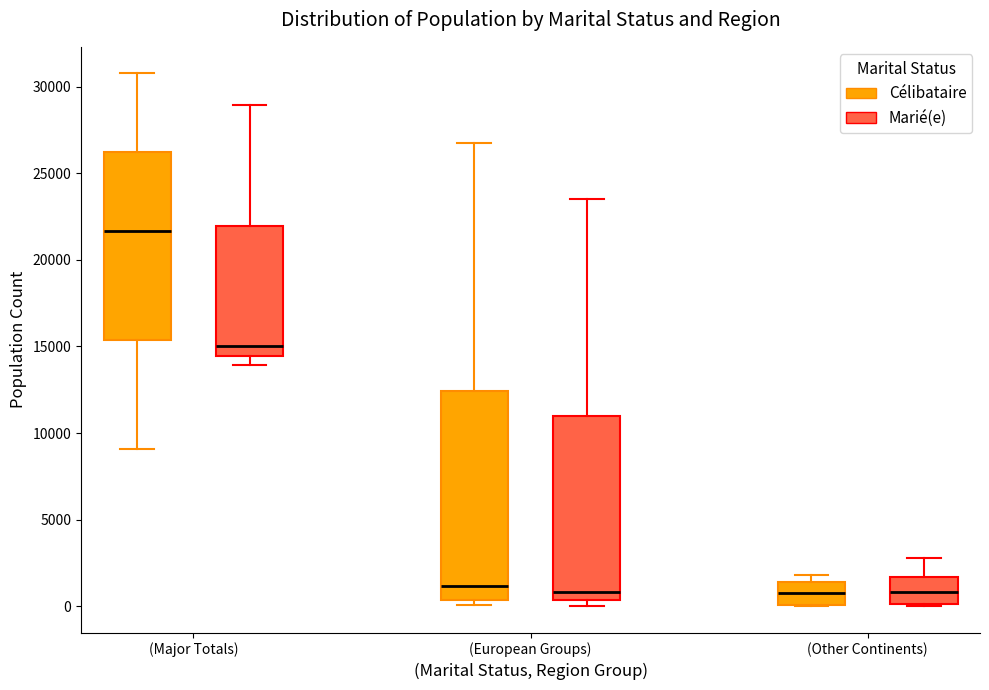

Comparing the boxes themselves (not the whiskers), which one is the tallest?

(European Groups) (Célibataire)